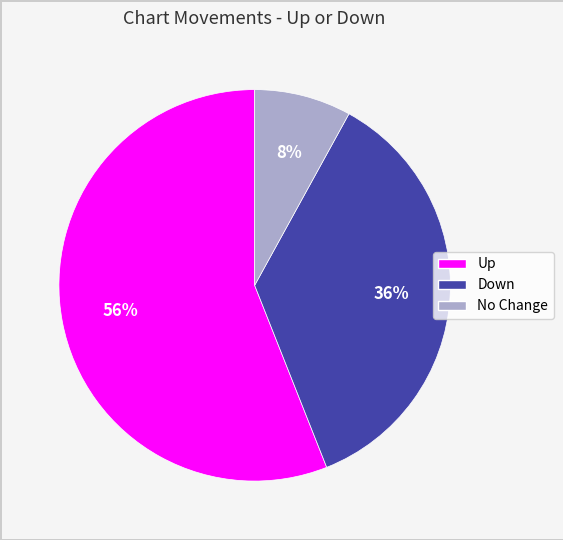

Is there any slice that represents more than half of the pie?

Yes